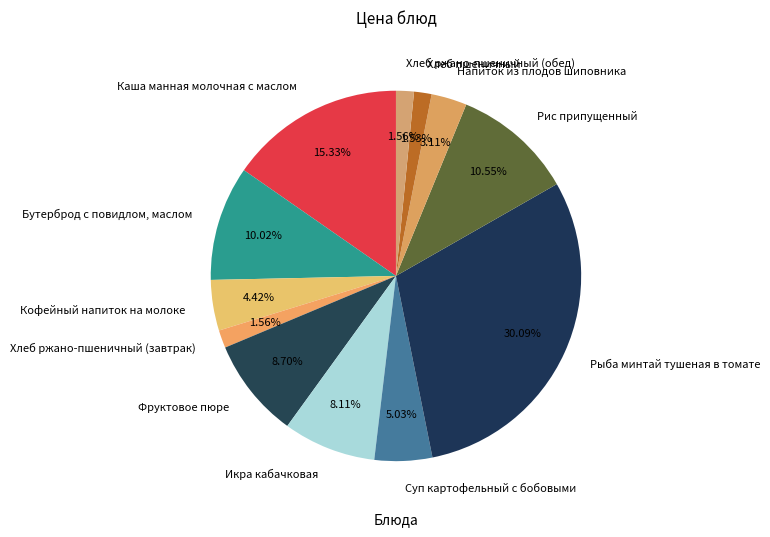

What percentage is NOT represented by Икра кабачковая?

91.9%